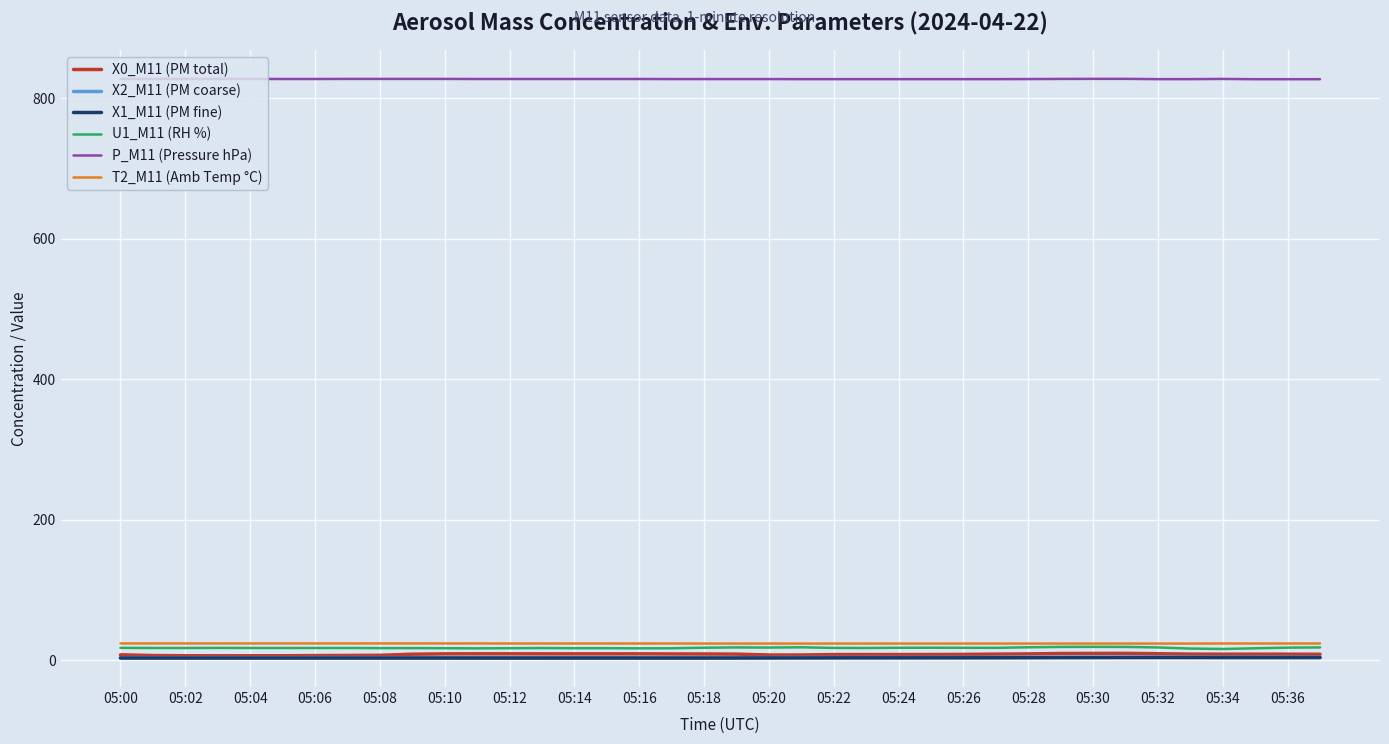

What is the greatest value displayed?

827.9